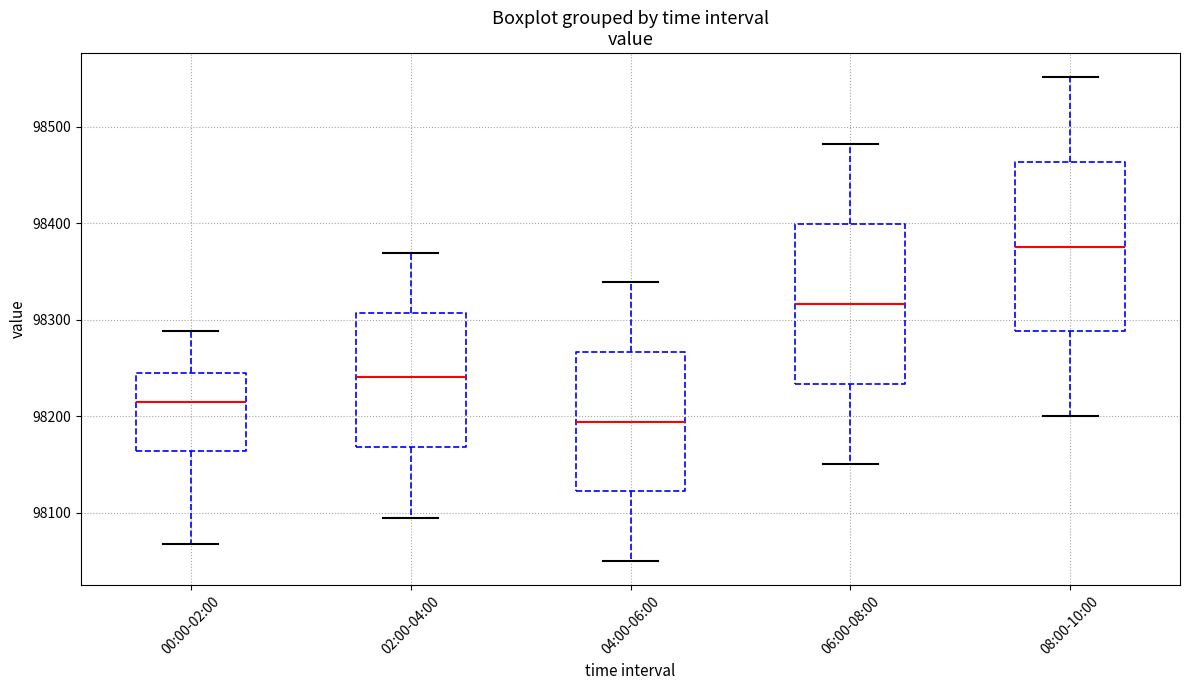

Reading left to right, transcribe this box plot: for each box, give where its median line is, the range the box spans, and where its two whiskers end, as read against the y-axis. The values are not printed on the chart, so give them approximately, as read against the axis.

00:00-02:00: median 98210, box 98160 to 98240, whiskers 98070 to 98290
02:00-04:00: median 98240, box 98170 to 98310, whiskers 98100 to 98370
04:00-06:00: median 98190, box 98120 to 98270, whiskers 98050 to 98340
06:00-08:00: median 98320, box 98230 to 98400, whiskers 98150 to 98480
08:00-10:00: median 98380, box 98290 to 98460, whiskers 98200 to 98550